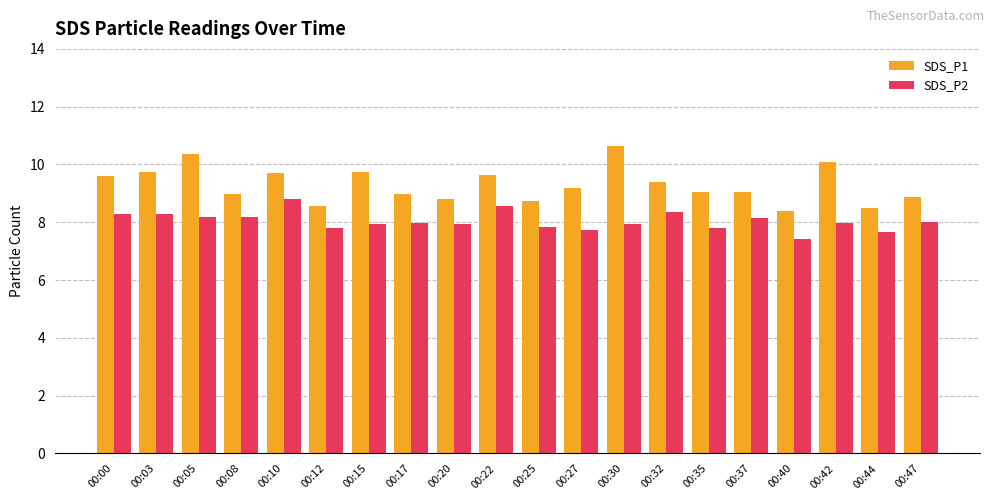

The value of SDS_P1 at 00:40 is 2.5. True or false?

False